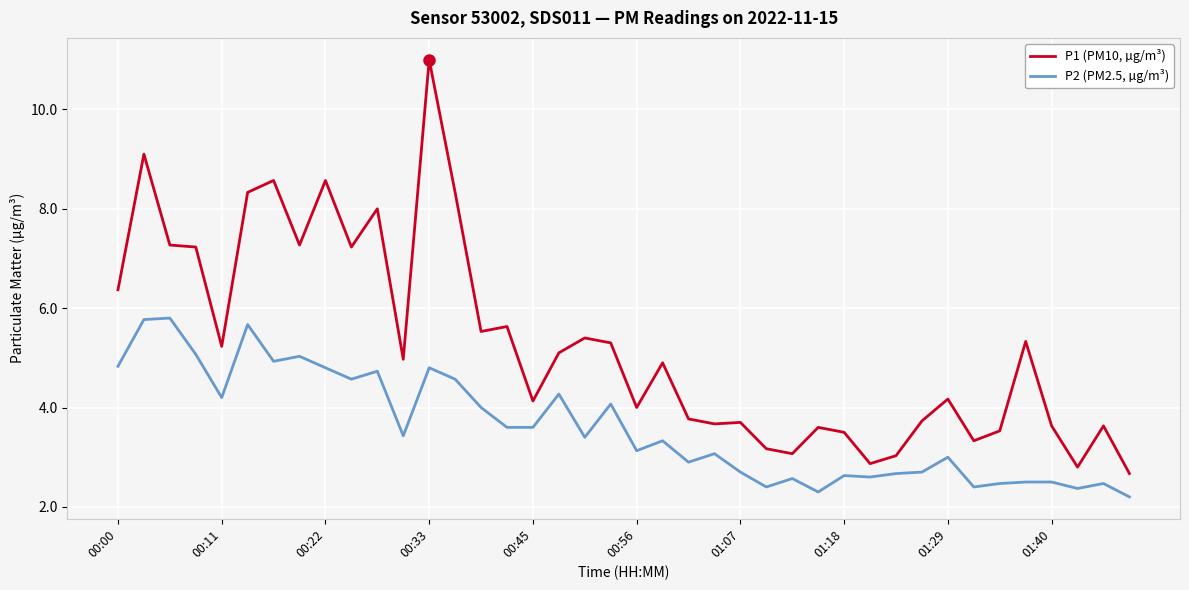

What is the maximum value for P1 (PM10, µg/m³)?

11.0